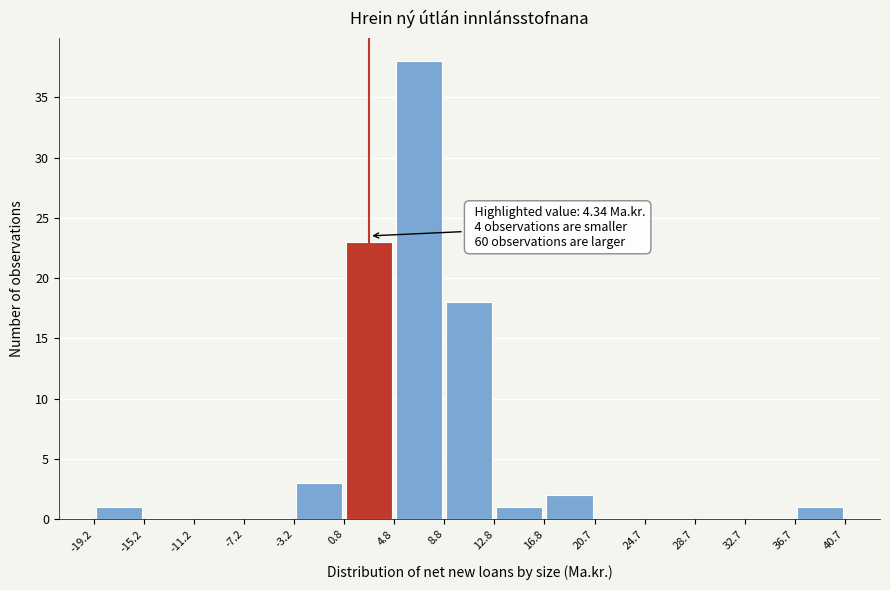

Over which range of the x-axis is the bar tallest?

4.8 to 8.8